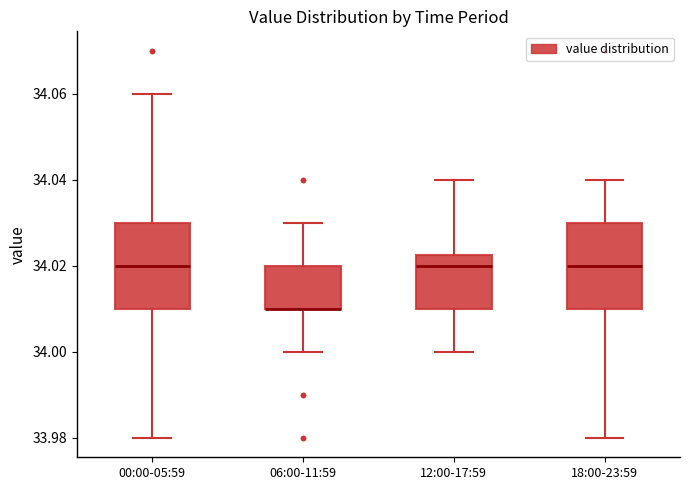

Reading left to right, transcribe this box plot: for each box, give where its median line is, the range the box spans, and where its two whiskers end, as read against the y-axis. The values are not printed on the chart, so give them approximately, as read against the axis.

00:00-05:59: median 34.020, box 34.010 to 34.030, whiskers 33.980 to 34.060
06:00-11:59: median 34.010 (drawn on the box's lower edge), box 34.010 to 34.020, whiskers 34.000 to 34.030
12:00-17:59: median 34.020, box 34.010 to 34.022, whiskers 34.000 to 34.040
18:00-23:59: median 34.020, box 34.010 to 34.030, whiskers 33.980 to 34.040